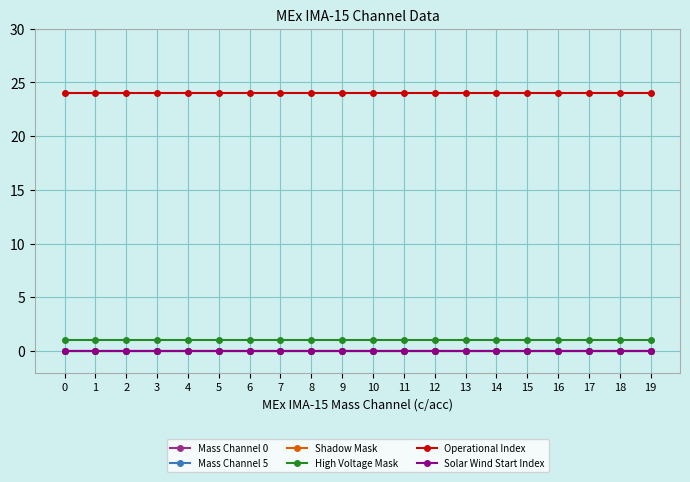

The value of Solar Wind Start Index at 18 is 0. True or false?

True